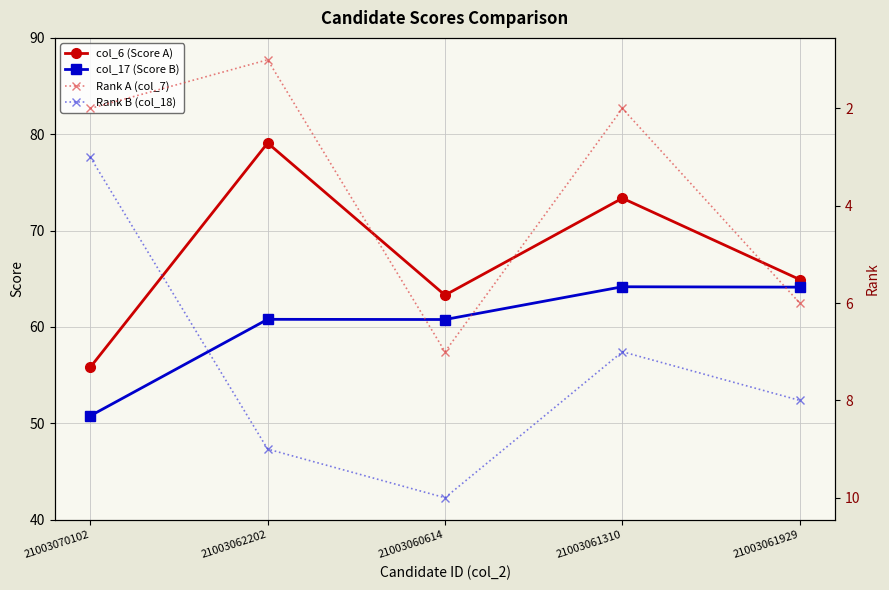

At which category does the chart reach its peak across all series?

21003062202